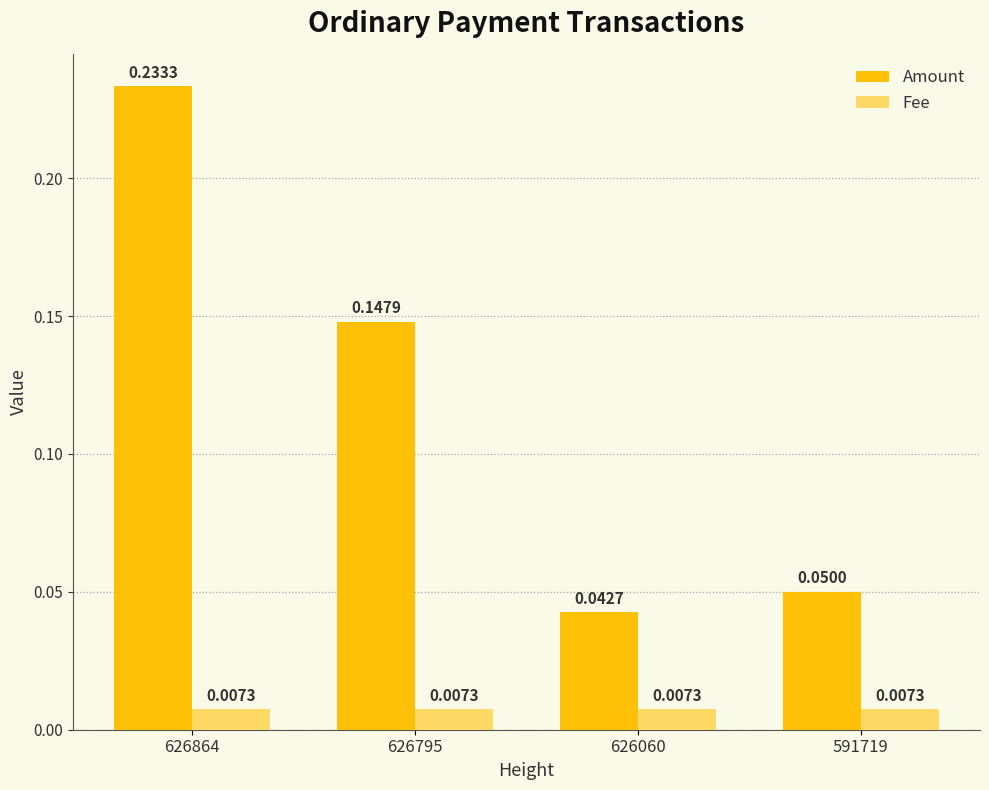

List the series in order of their peak value, highest first.

Amount, Fee